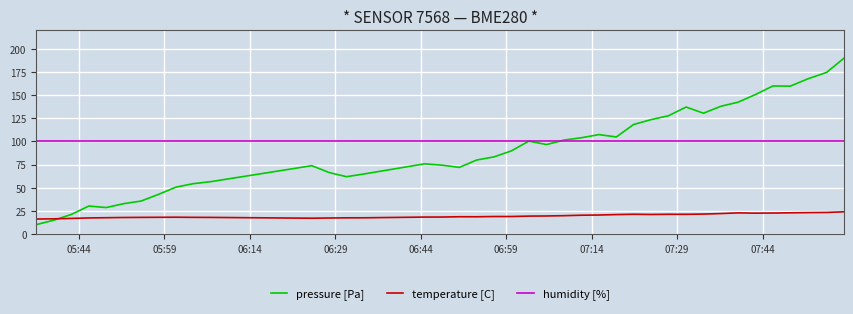

What is the maximum value for pressure [Pa]?

190.0